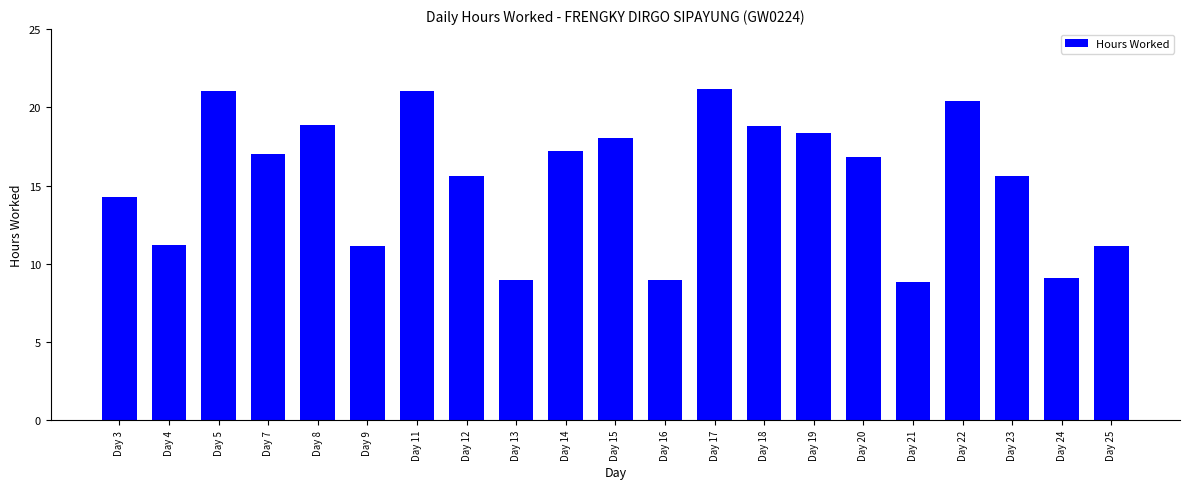

What is the value of the 19th bar from the left?

15.6